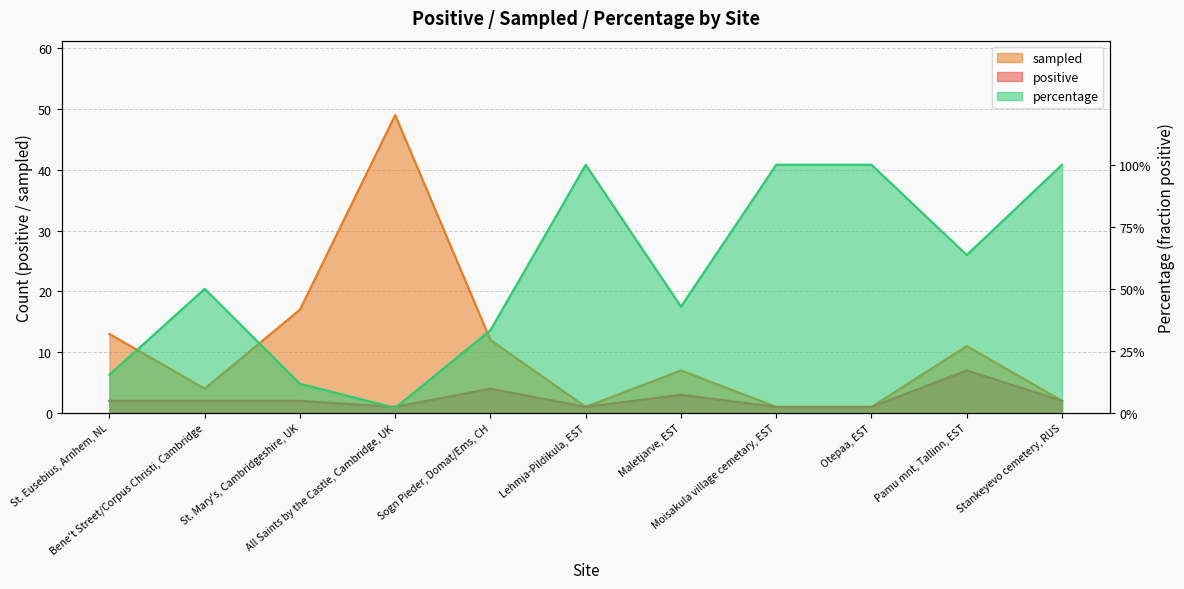

Is it true that positive equals 2.0 at Bene't Street/Corpus Christi, Cambridge?

True